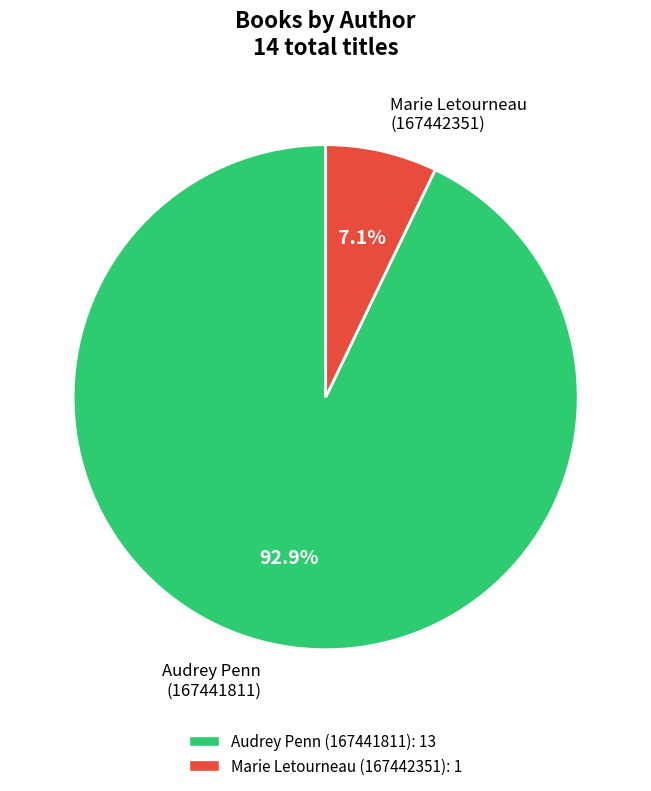

Rank the categories by value from lowest to highest.

Marie Letourneau (167442351), Audrey Penn (167441811)